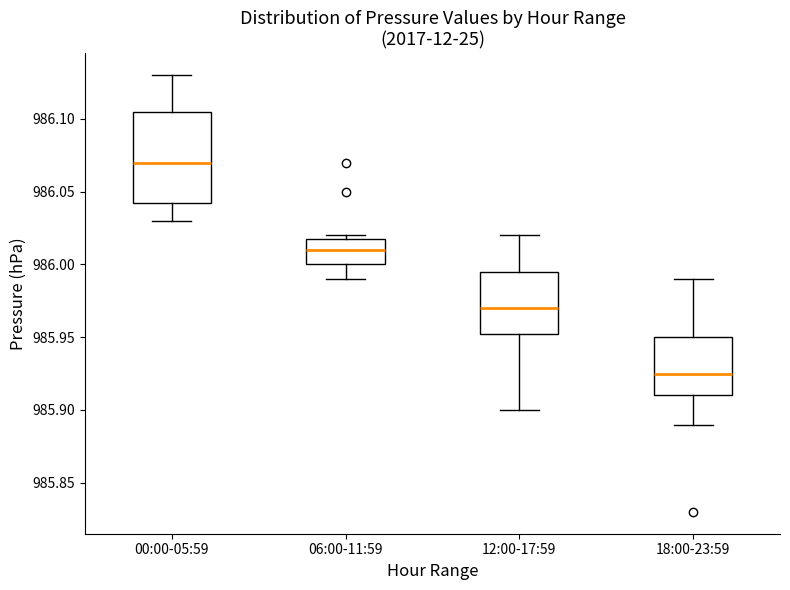

Reading left to right, read every box against the y-axis: the position of its median line, the range the box covers, and the ends of its whiskers. The values are not printed on the chart, so give them approximately, as read against the axis.

00:00-05:59: median 986.070, box 986.045 to 986.105, whiskers 986.030 to 986.130
06:00-11:59: median 986.010, box 986.000 to 986.020, whiskers 985.990 to 986.020 (just above the box's upper edge)
12:00-17:59: median 985.970, box 985.955 to 985.995, whiskers 985.900 to 986.020
18:00-23:59: median 985.925, box 985.910 to 985.950, whiskers 985.890 to 985.990